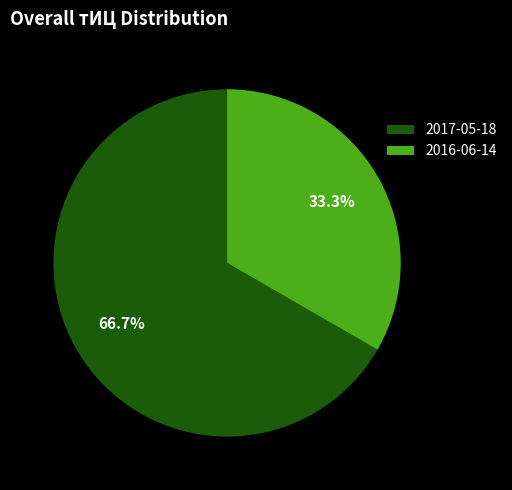

Which category accounts for the majority?

2017-05-18